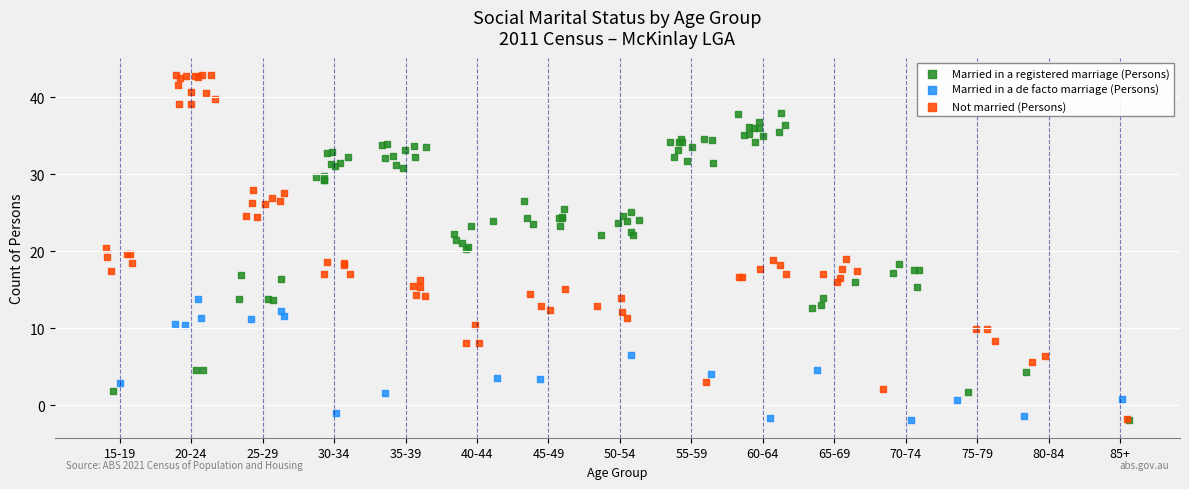

Which series has the widest spread of Y values?

Not married (Persons)